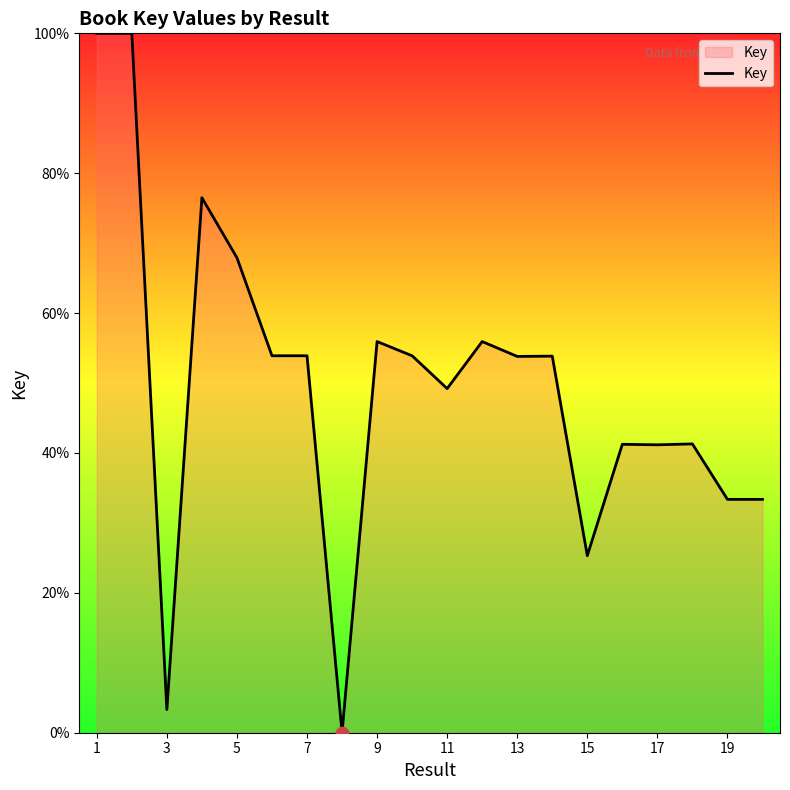

What is the maximum value shown in the chart?

100.0